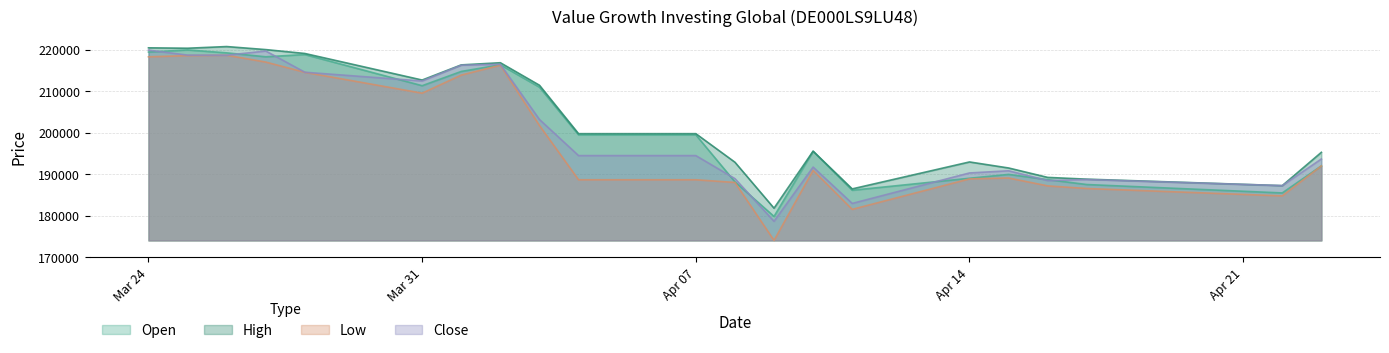

How many interior local peaks does the Low series have?

4